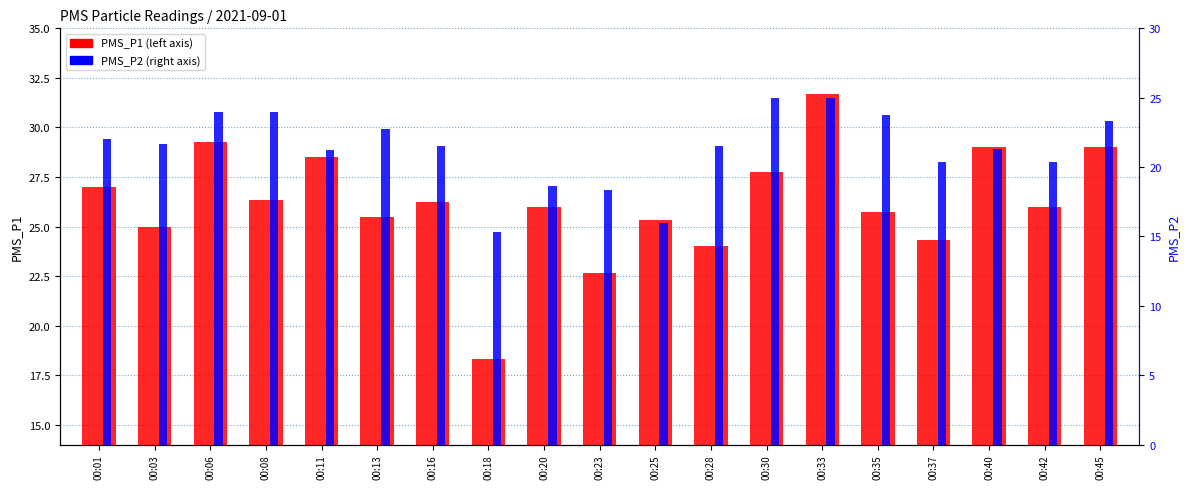

The value of PMS_P1 at 00:37 is 24.3. True or false?

True